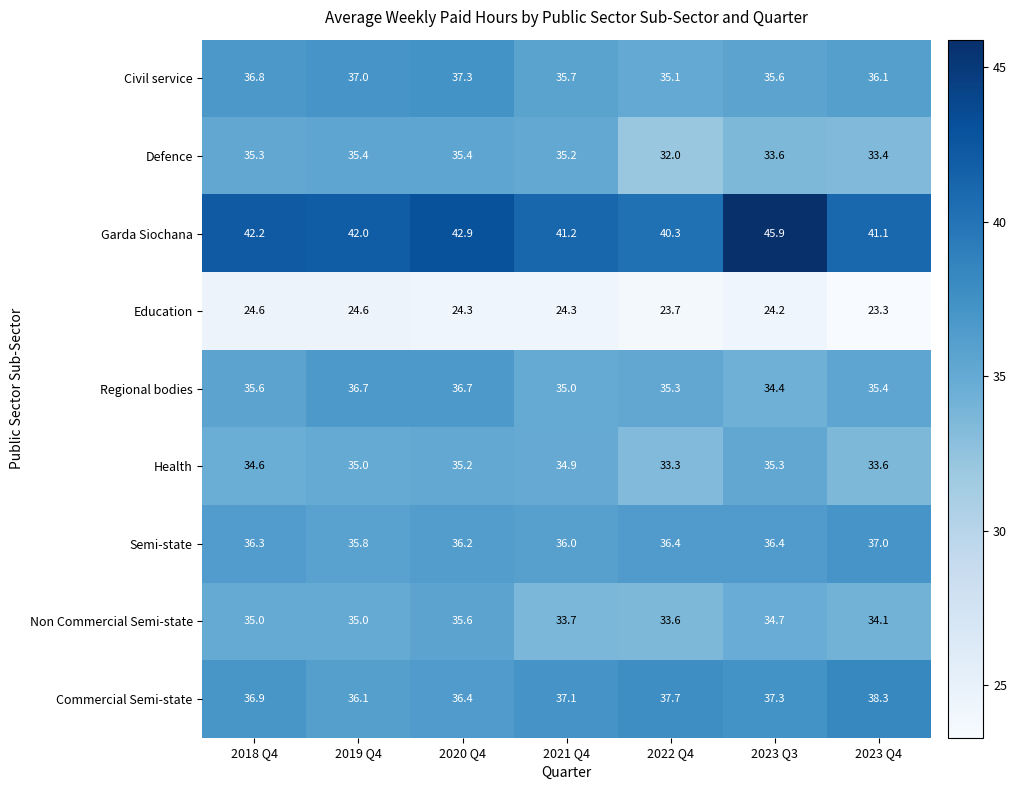

Which series has the widest spread of values?

Garda Siochana